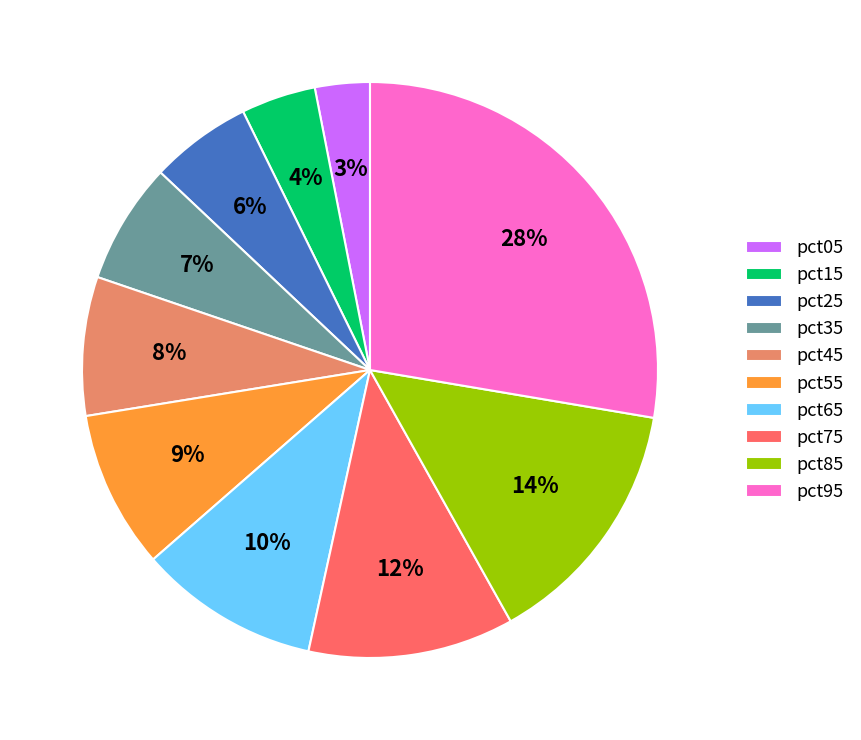

Is it true that pct55 is 18% of the pie?

False